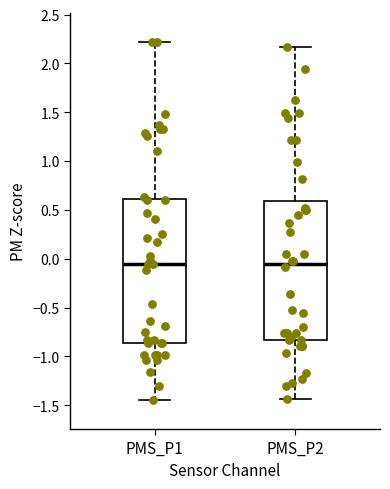

Reading left to right, read every box against the y-axis: the position of its median line, the range the box covers, and the ends of its whiskers. The values are not printed on the chart, so give them approximately, as read against the axis.

PMS_P1: median -0.05, box -0.85 to 0.60, whiskers -1.45 to 2.20
PMS_P2: median -0.05, box -0.85 to 0.60, whiskers -1.45 to 2.15